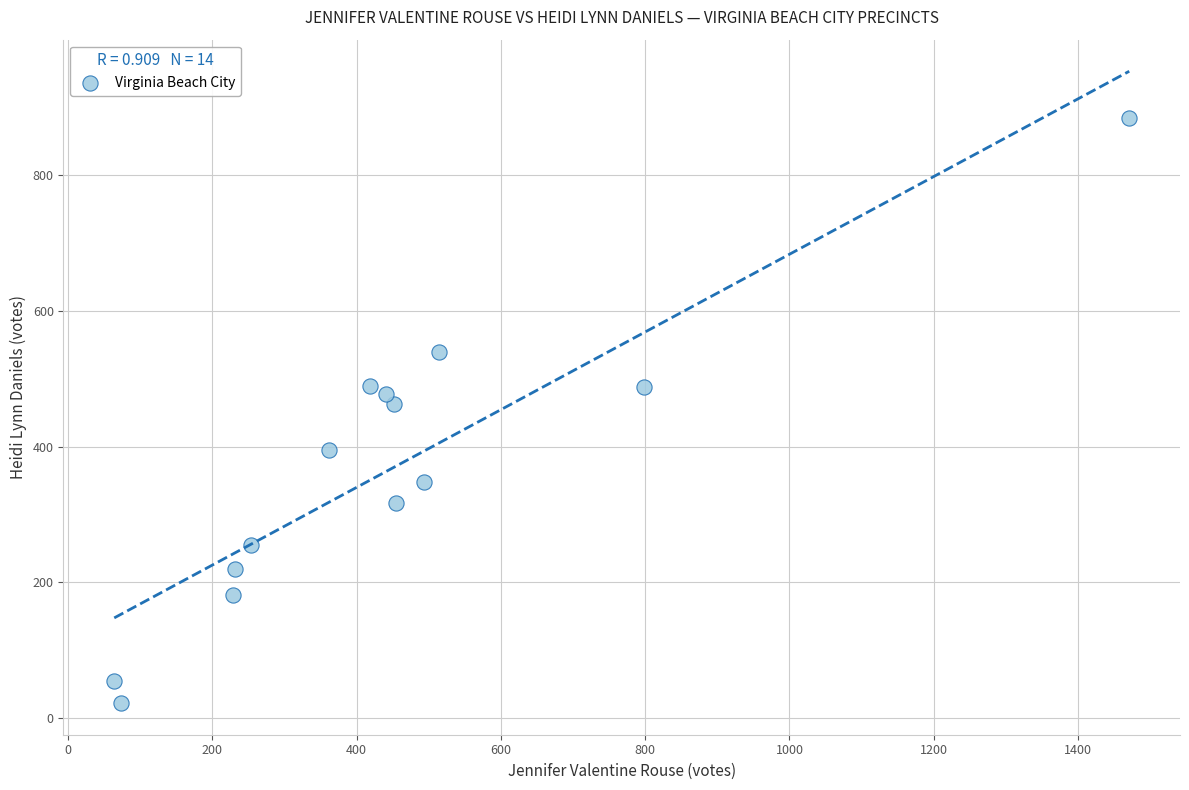

What is the range of Y values (max minus min)?

862